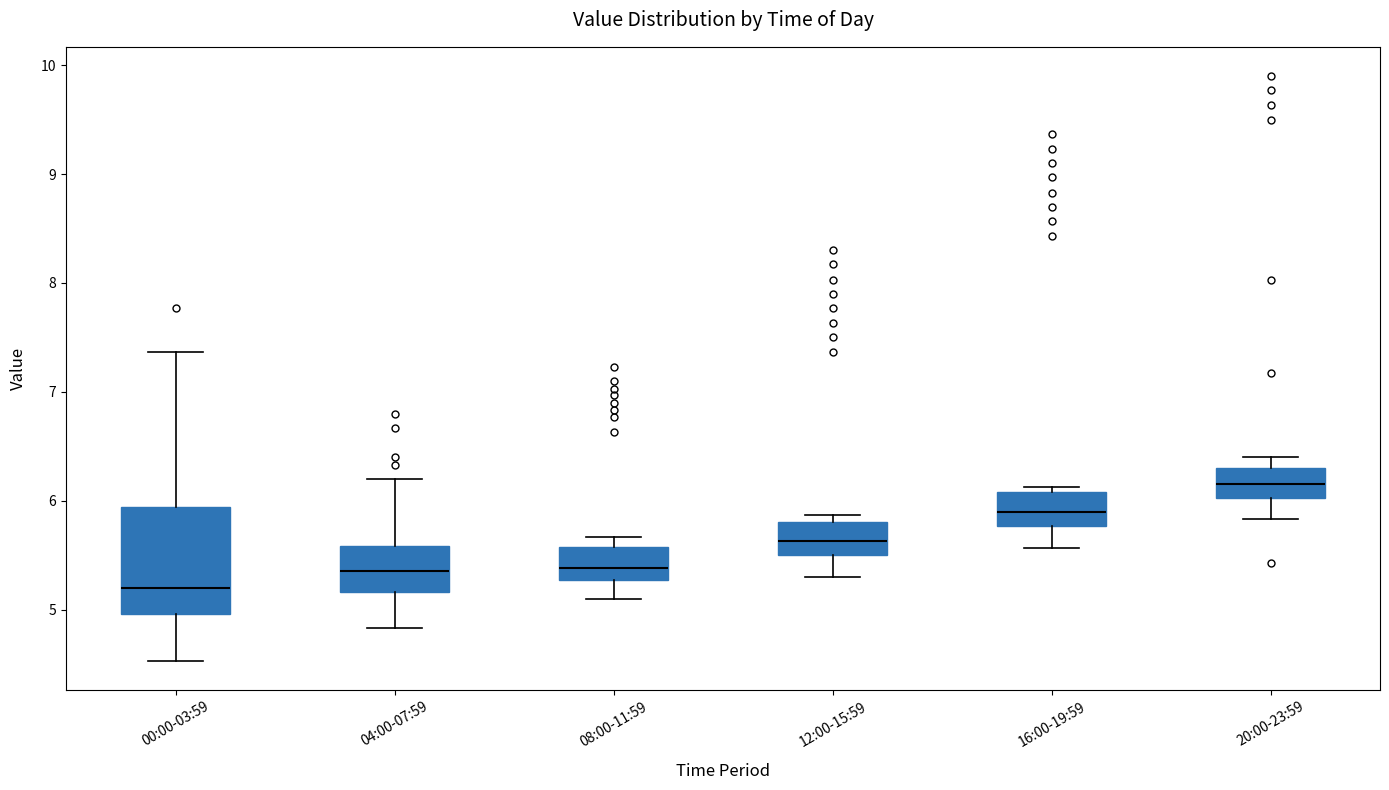

Comparing the boxes themselves (not the whiskers), which one is the tallest?

00:00-03:59